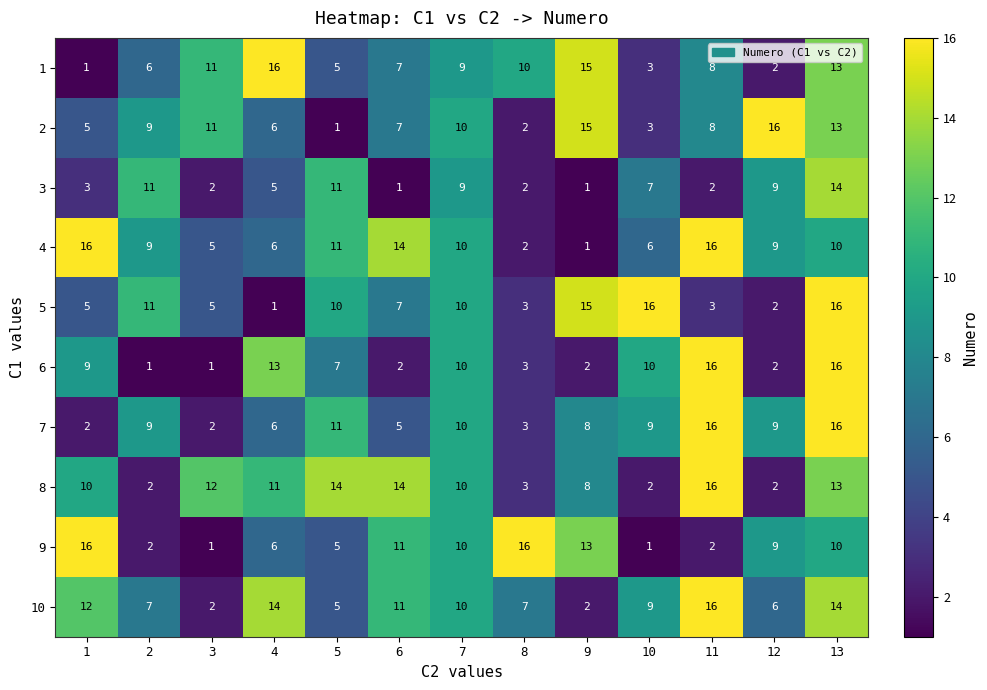

What is the maximum value shown in the chart?

16